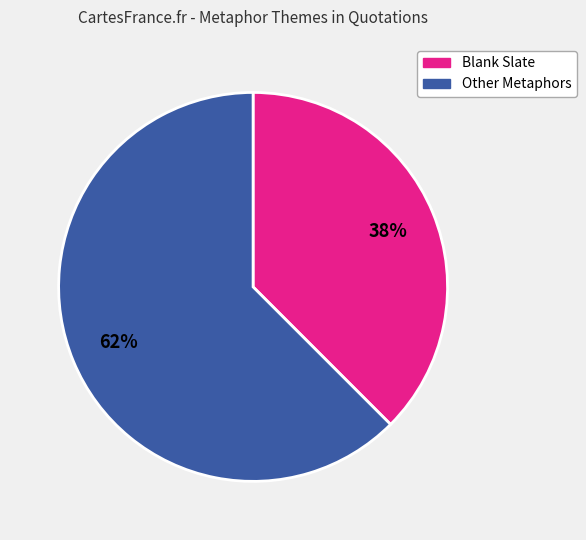

Is there a majority slice in this chart?

Yes